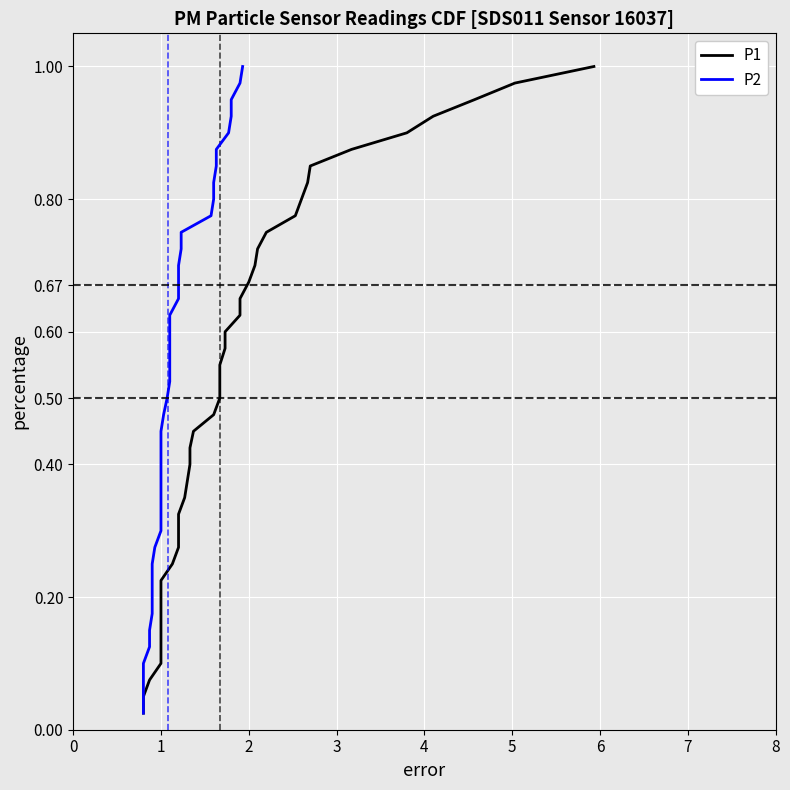

Does the chart display data point markers on the line(s)?

No